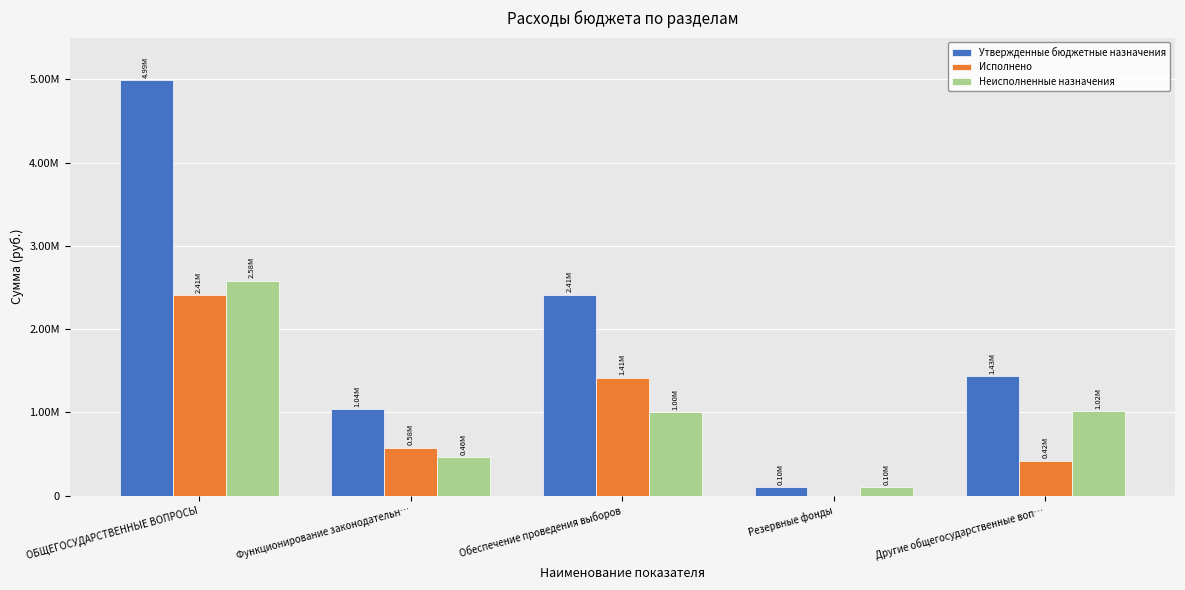

What is the label of the 2nd bar from the right?

Резервные фонды